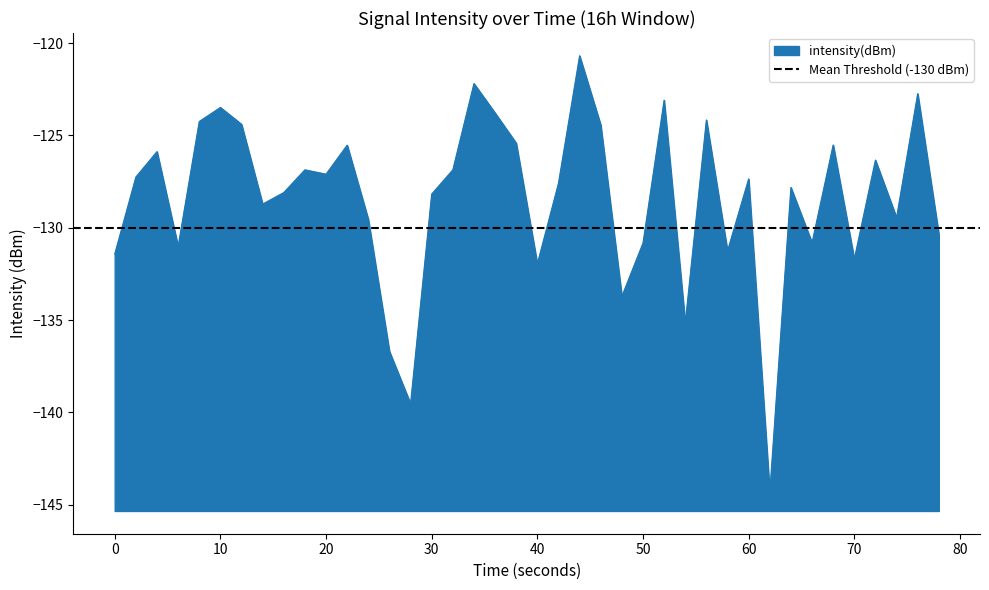

What is the maximum value shown in the chart?

-120.7